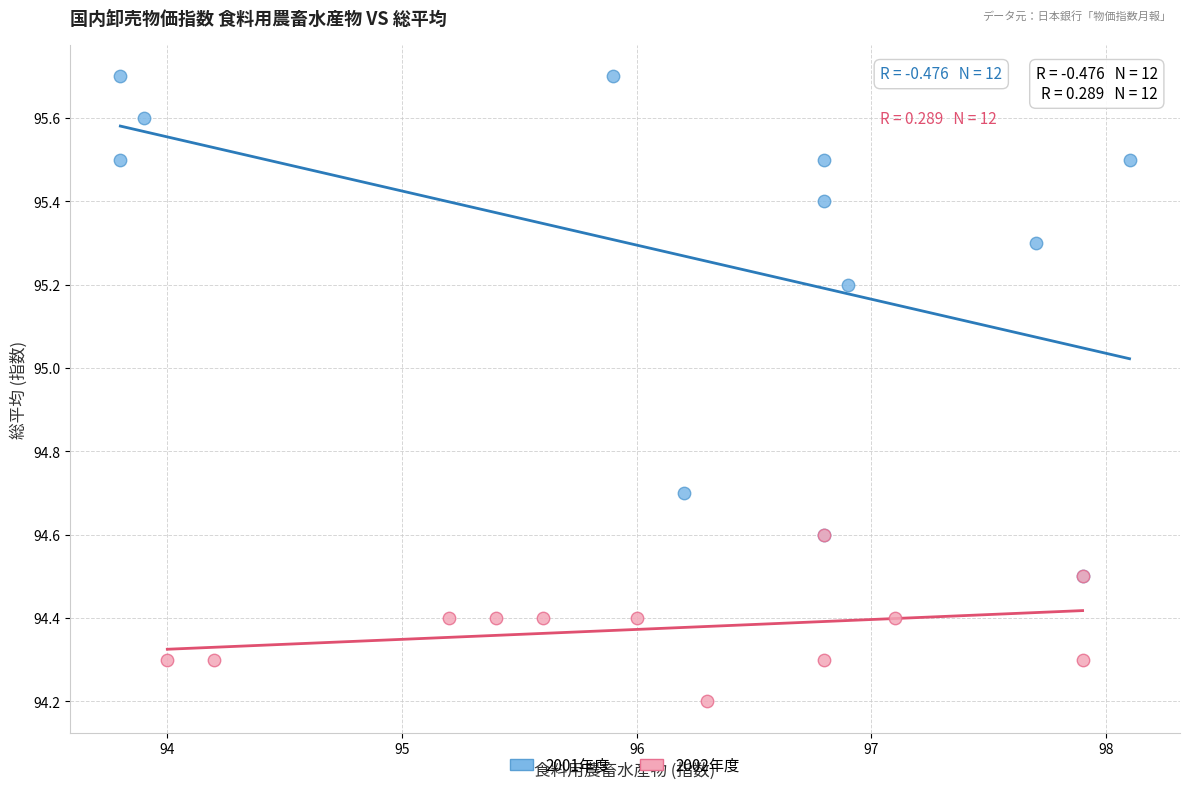

Which series contains the highest Y value?

2001年度